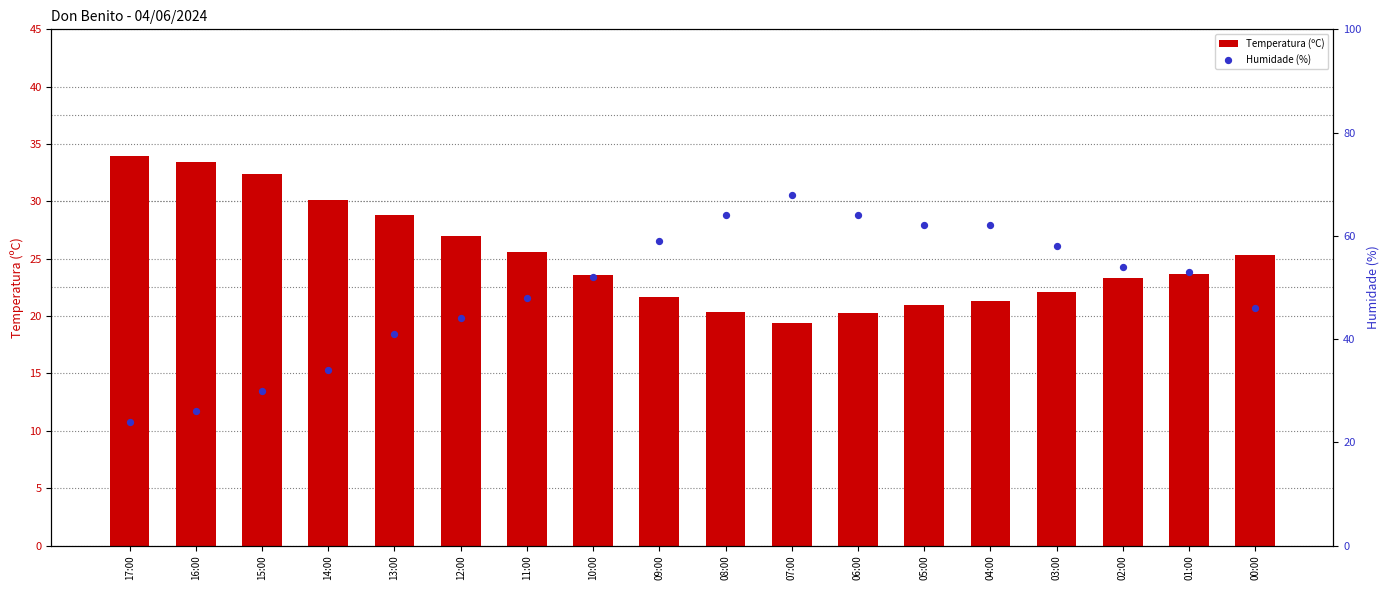

At how many categories does at least one series exceed 45?

12